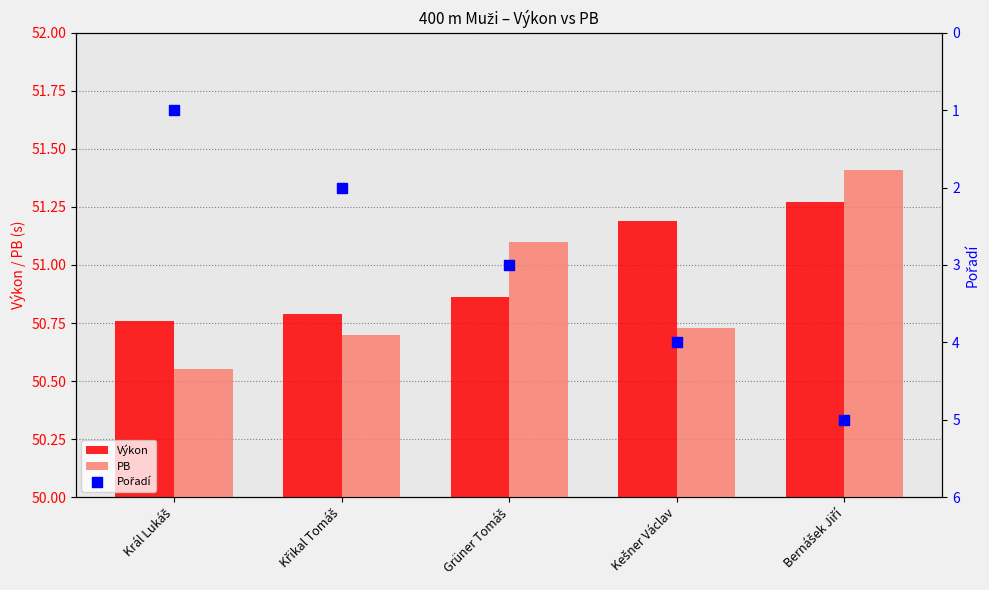

What are all the series names shown in the legend?

Výkon, PB, Pořadí